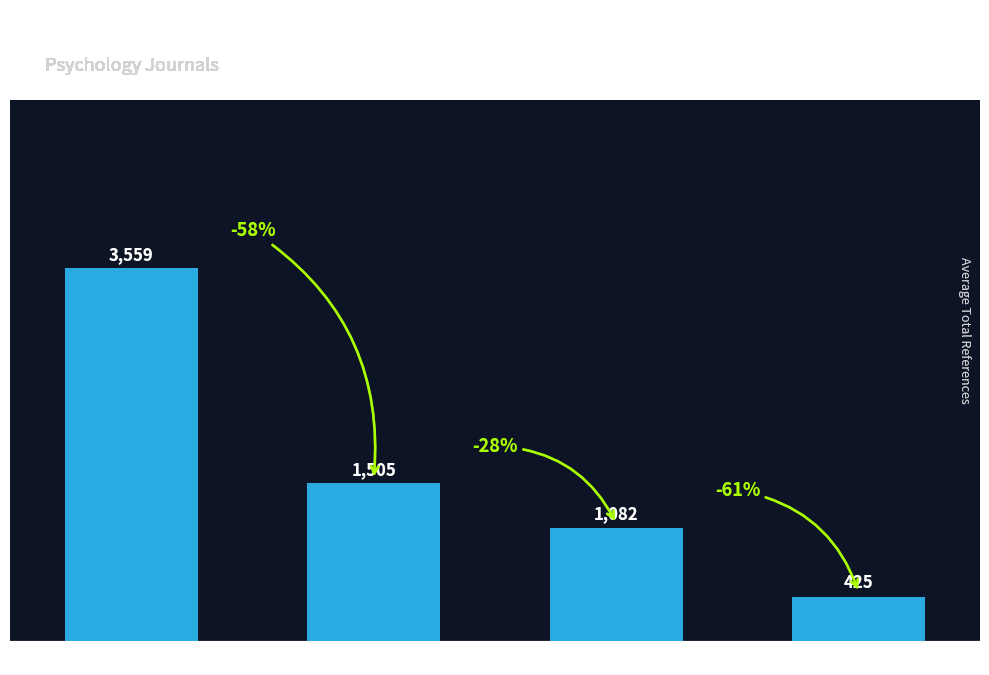

What is the difference between the values at Q4 and Q1?

3134